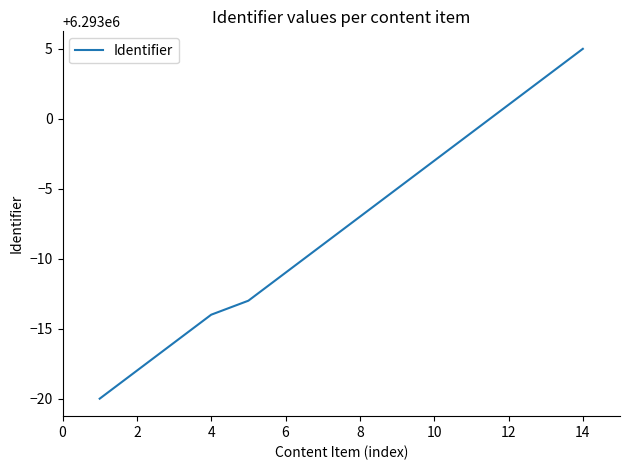

What is the maximum value shown in the chart?

6293005